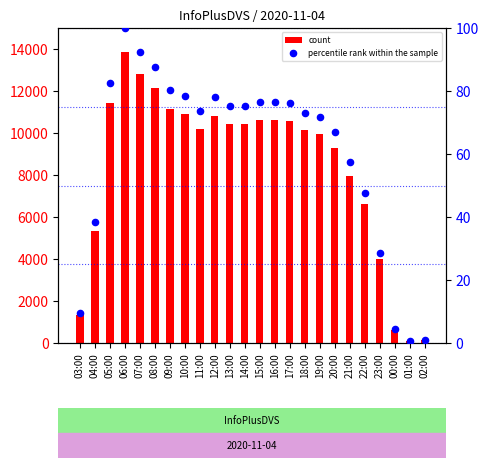

What are all the series names shown in the legend?

count, percentile rank within the sample